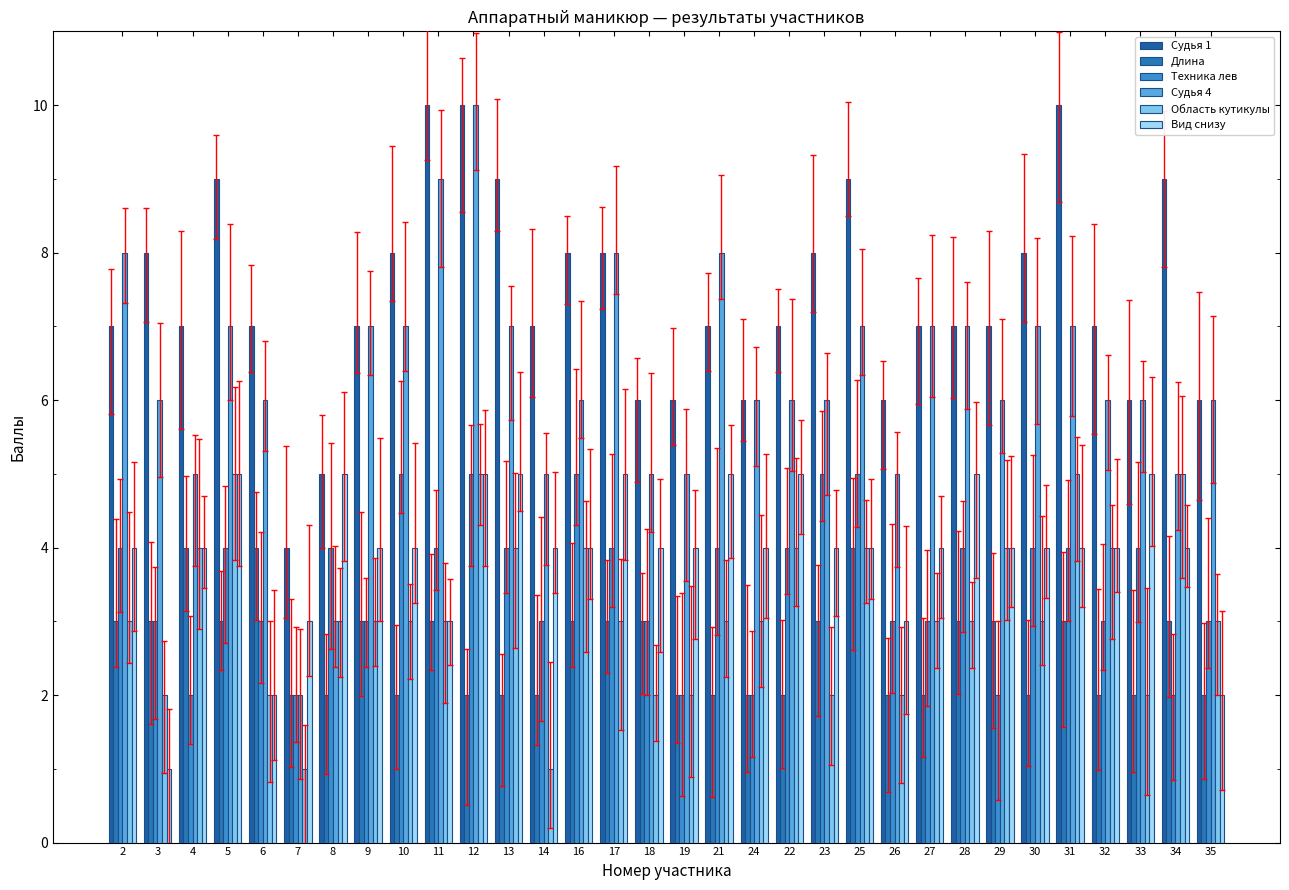

The value of Техника лев at 3 is 3. True or false?

True